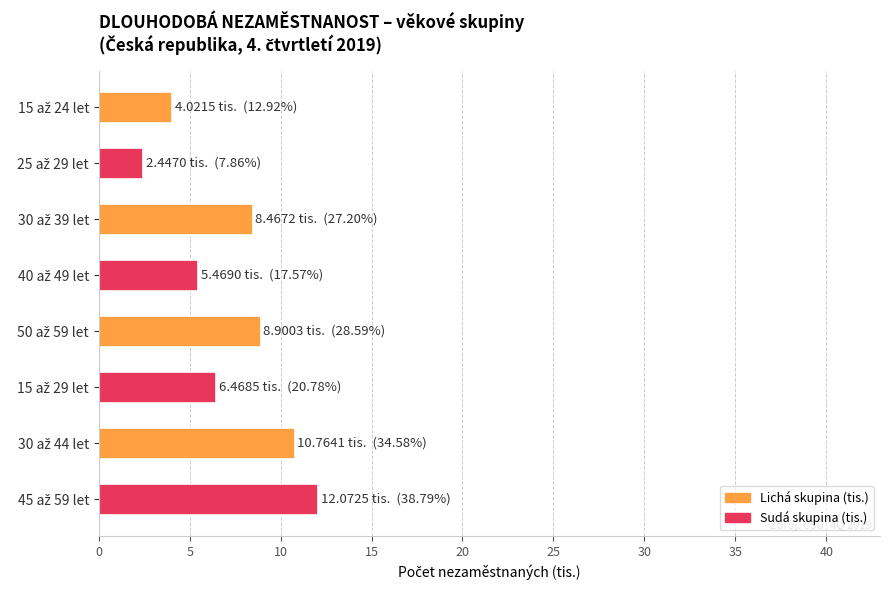

What is the value of the 1st bar from the top?

4.0